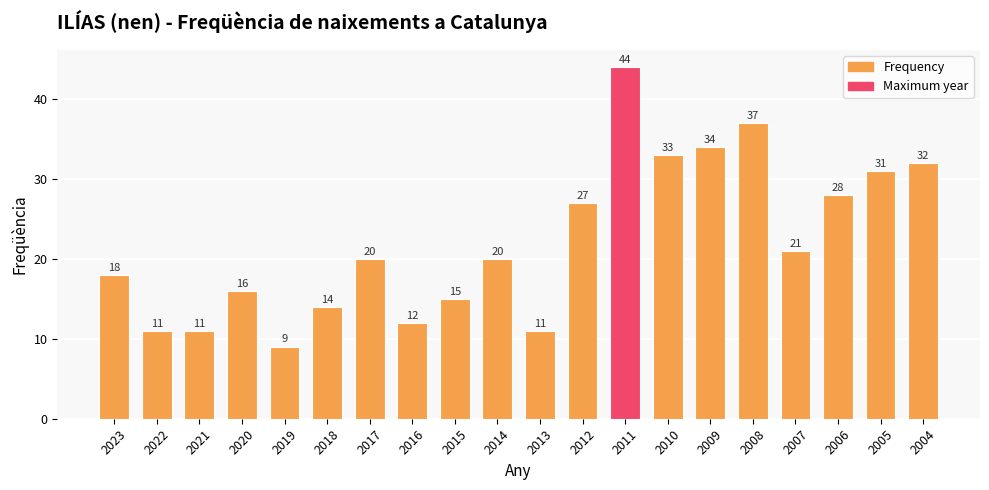

What is the maximum value shown in the chart?

44